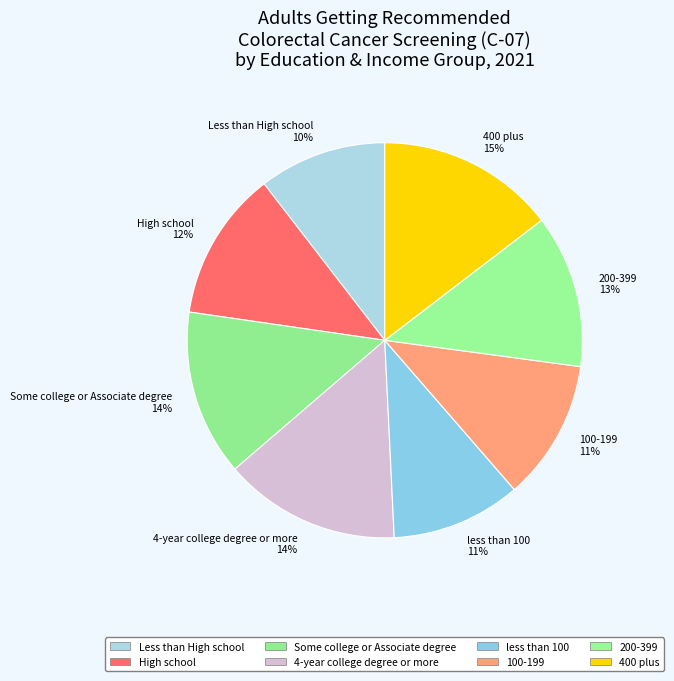

Is there any slice that represents more than half of the pie?

No